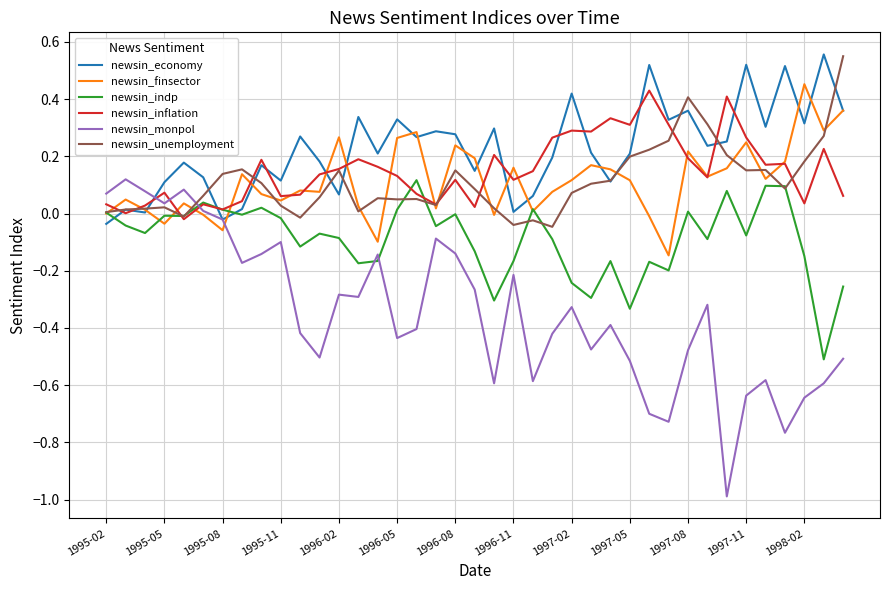

How many intersections are there between newsin_economy and newsin_indp?

3